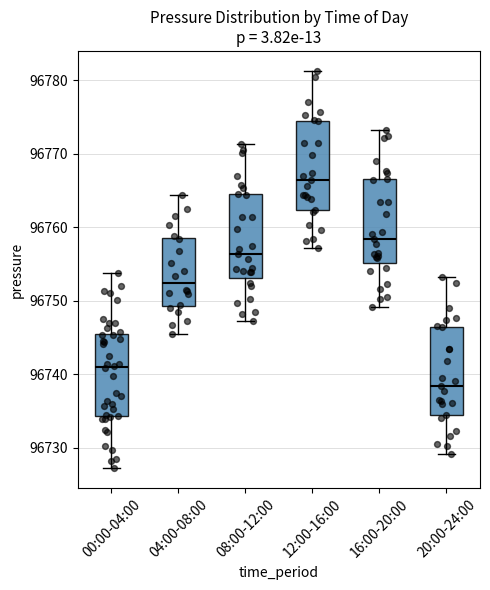

Which box's median line is the highest?

12:00-16:00